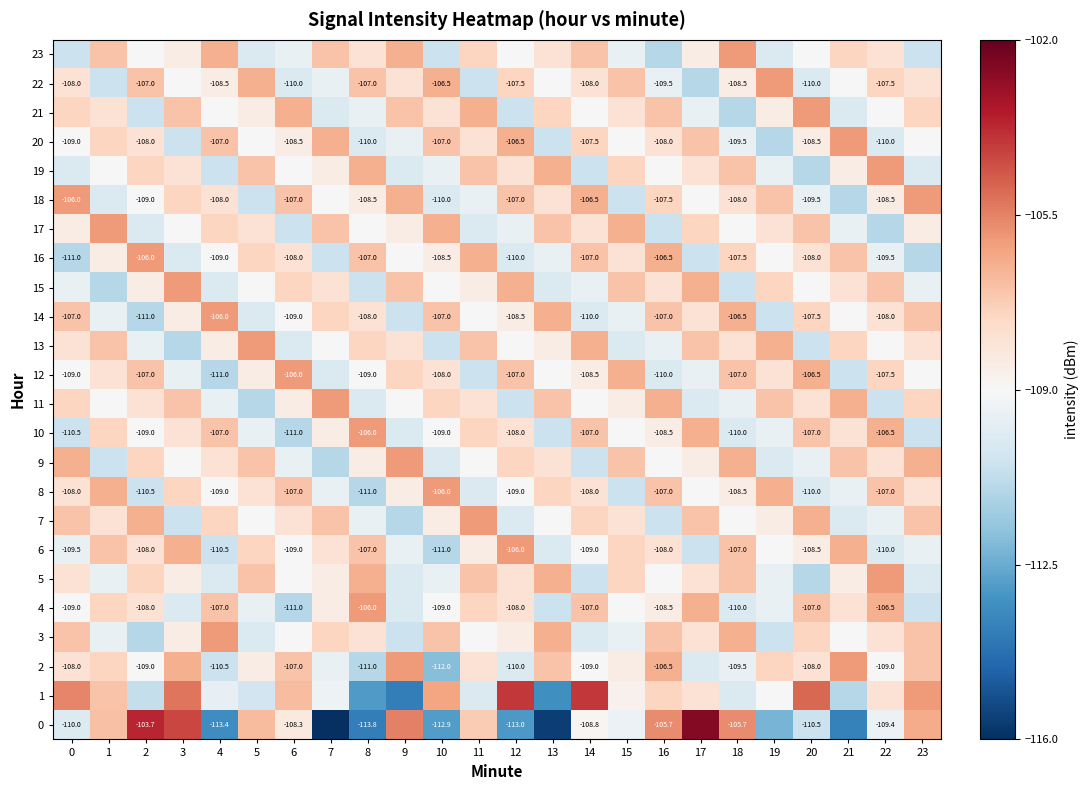

The 23 series shows -109.0 at 2. True or false?

True